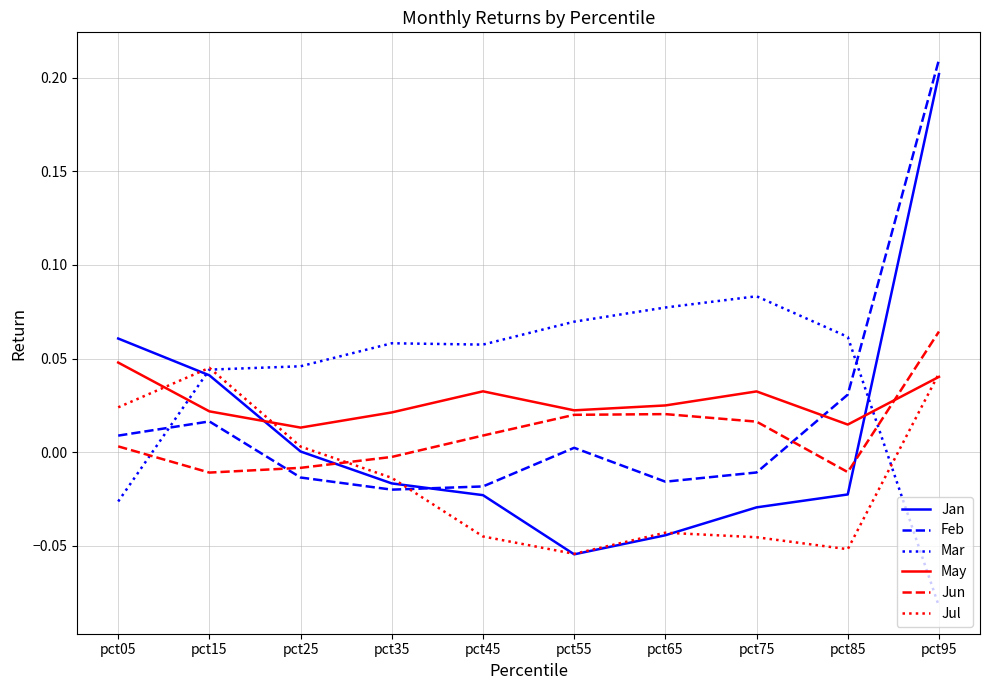

Which series has the largest range (max minus min)?

Jan